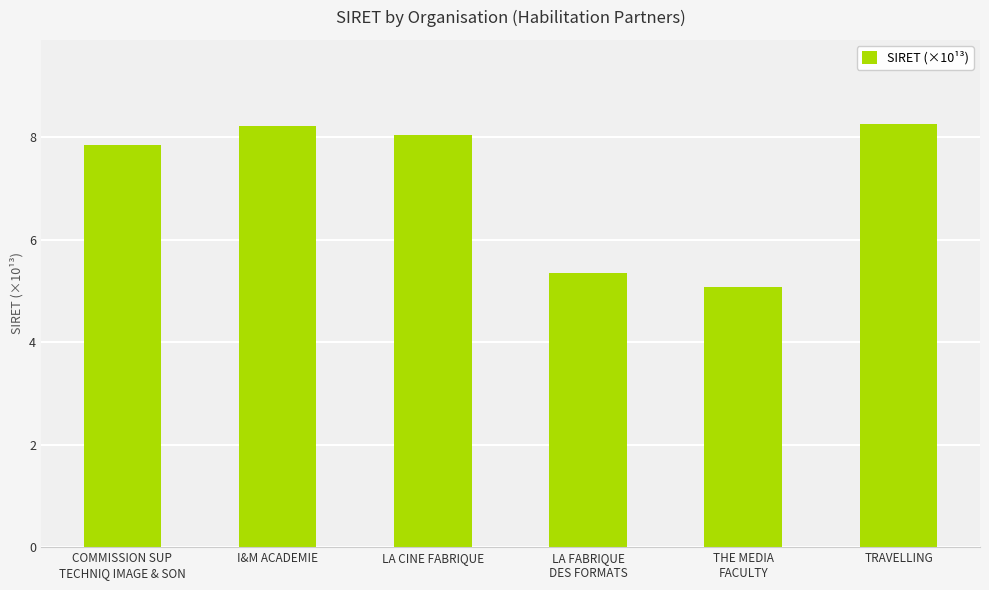

Reading left to right, list all the values displayed in this chart.

7.8	8.2	8.0	5.3	5.1	8.2